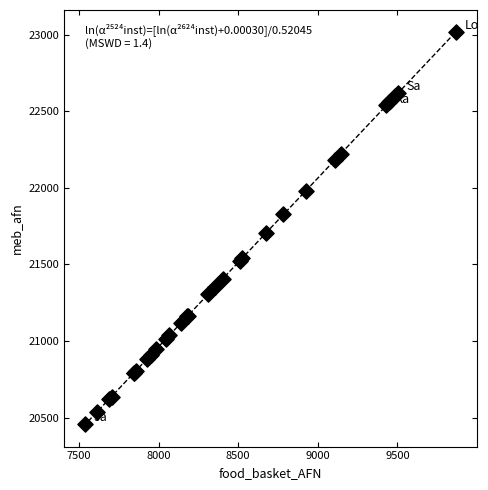

What Y value in the scatter plot is closest to 21738?

21703.9